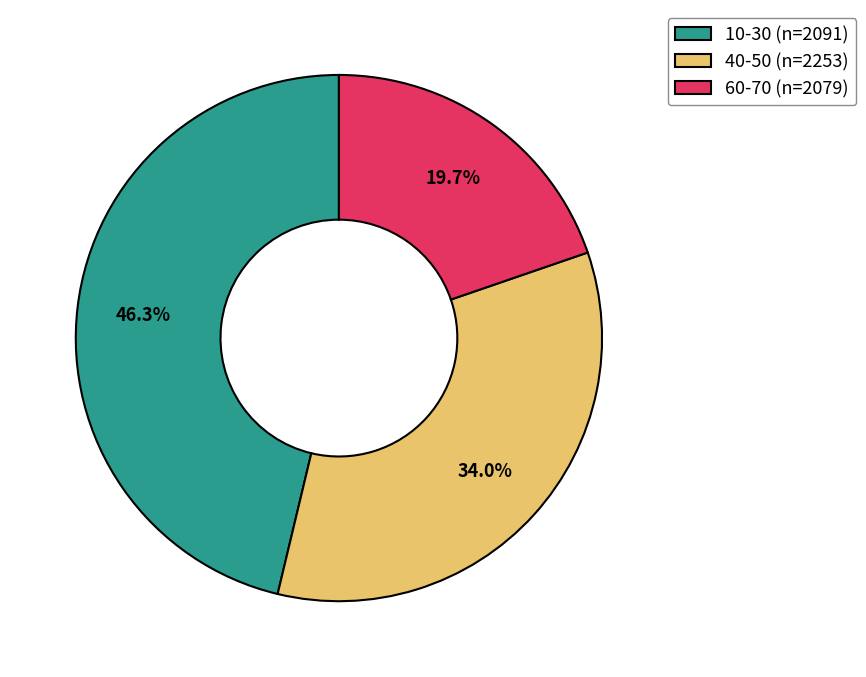

True or false: 60-70 (n=2079) accounts for 6% of the total.

False